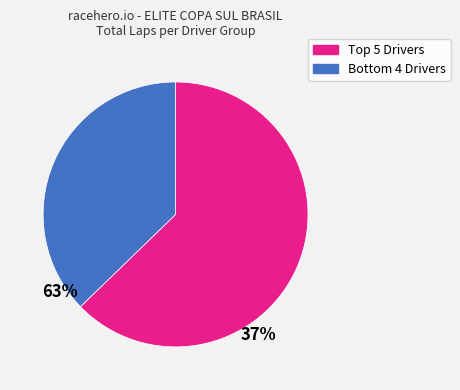

Is there a majority slice in this chart?

Yes